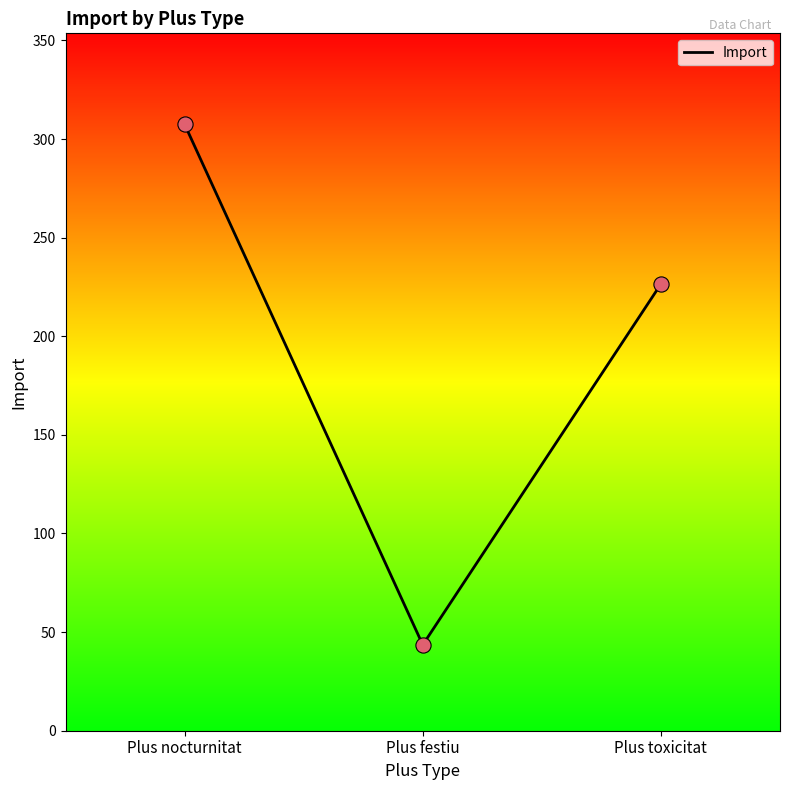

Which has a higher value, Plus festiu or Plus nocturnitat?

Plus nocturnitat